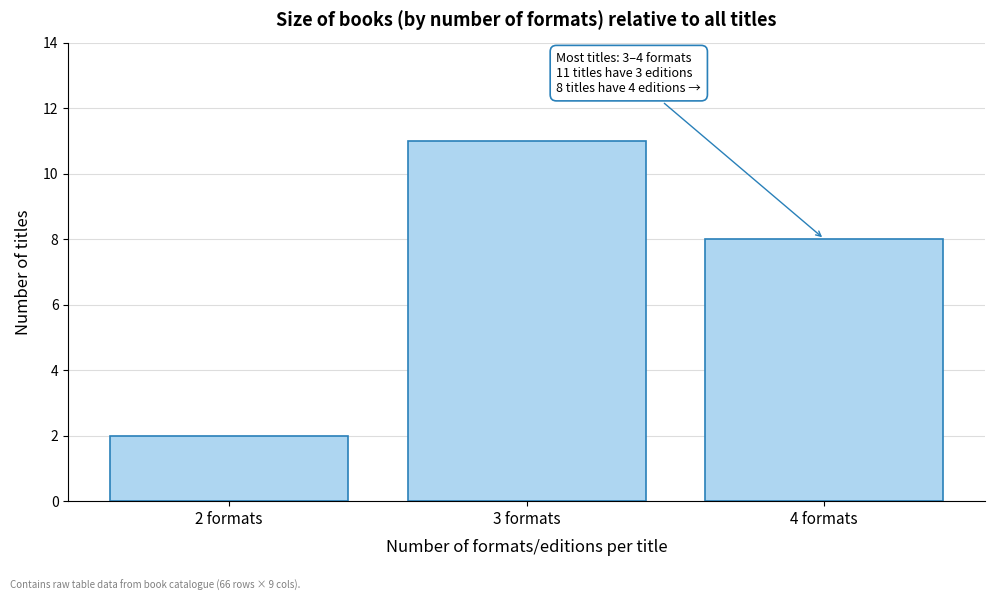

Which range on the x-axis has the tallest bar?

2.5 to 3.5